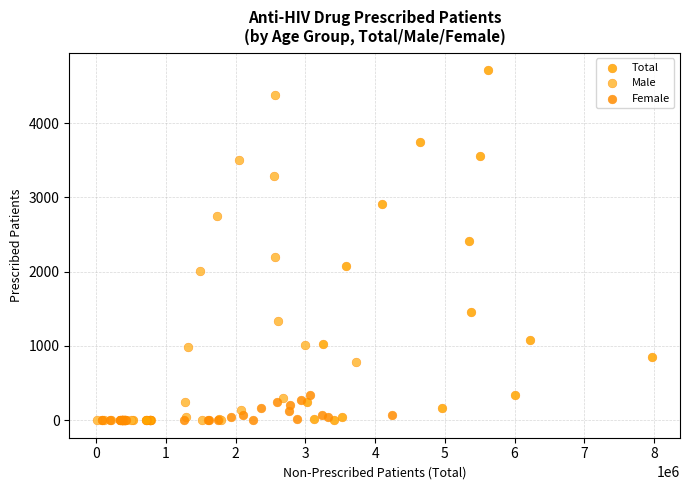

Which series has the widest spread of Y values?

Total